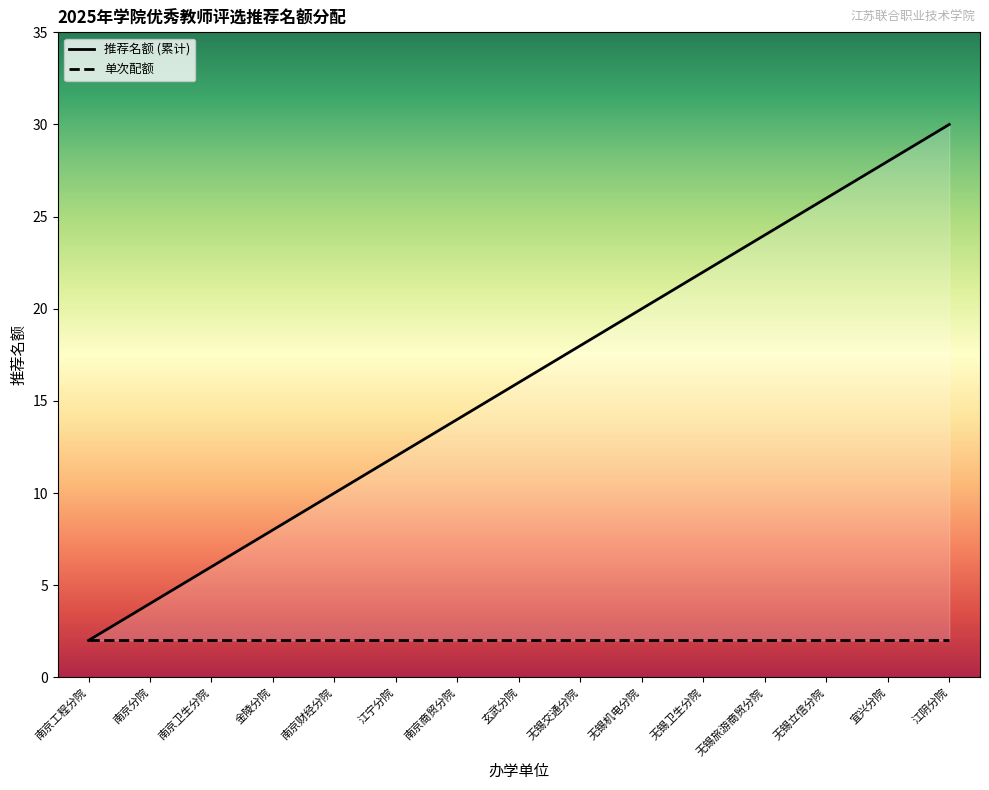

List the labels in order of value, smallest first.

南京工程分院, 南京分院, 南京卫生分院, 金陵分院, 南京财经分院, 江宁分院, 南京商贸分院, 玄武分院, 无锡交通分院, 无锡机电分院, 无锡卫生分院, 无锡旅游商贸分院, 无锡立信分院, 宜兴分院, 江阴分院